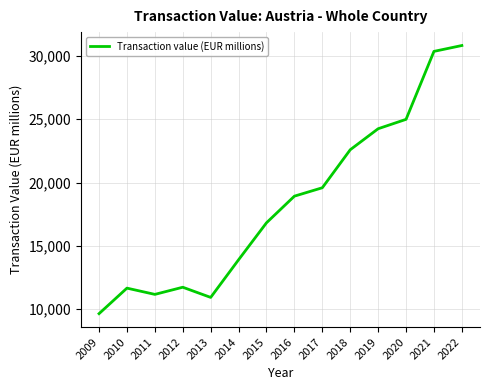

How many lines are shown in the chart?

1